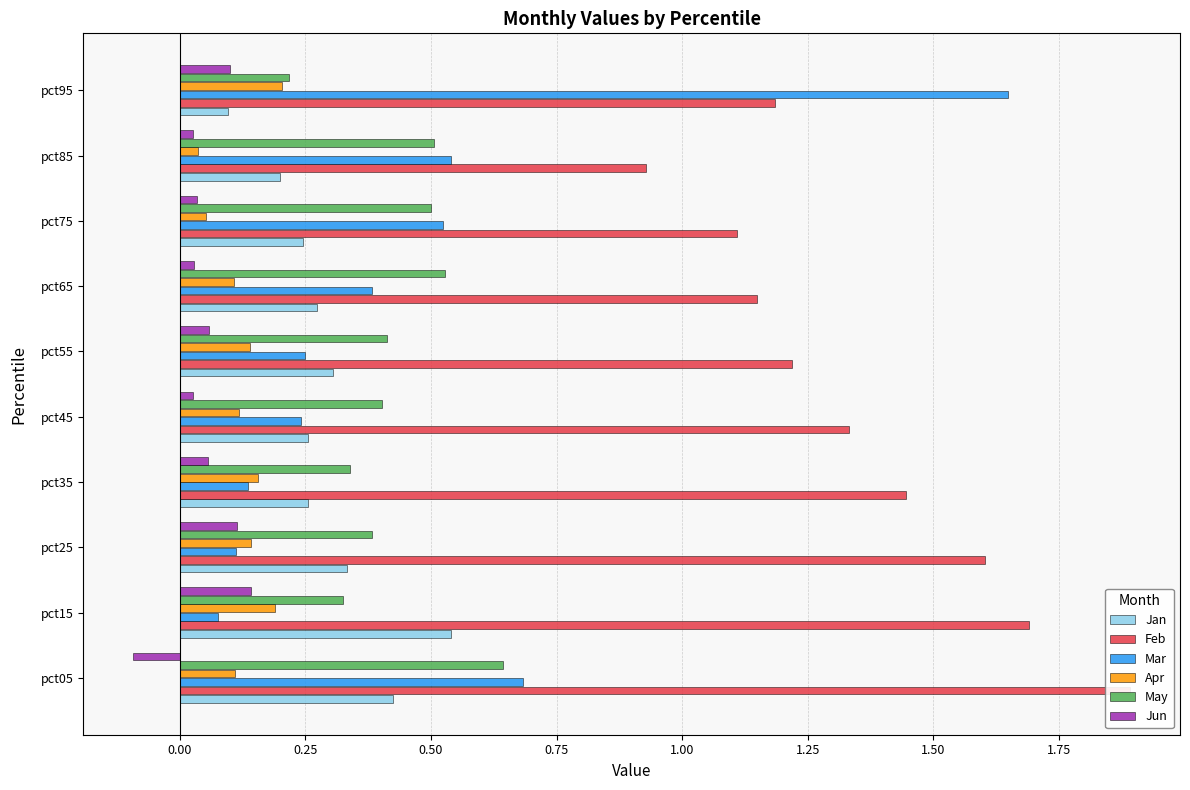

Does the chart contain stacked bars?

No